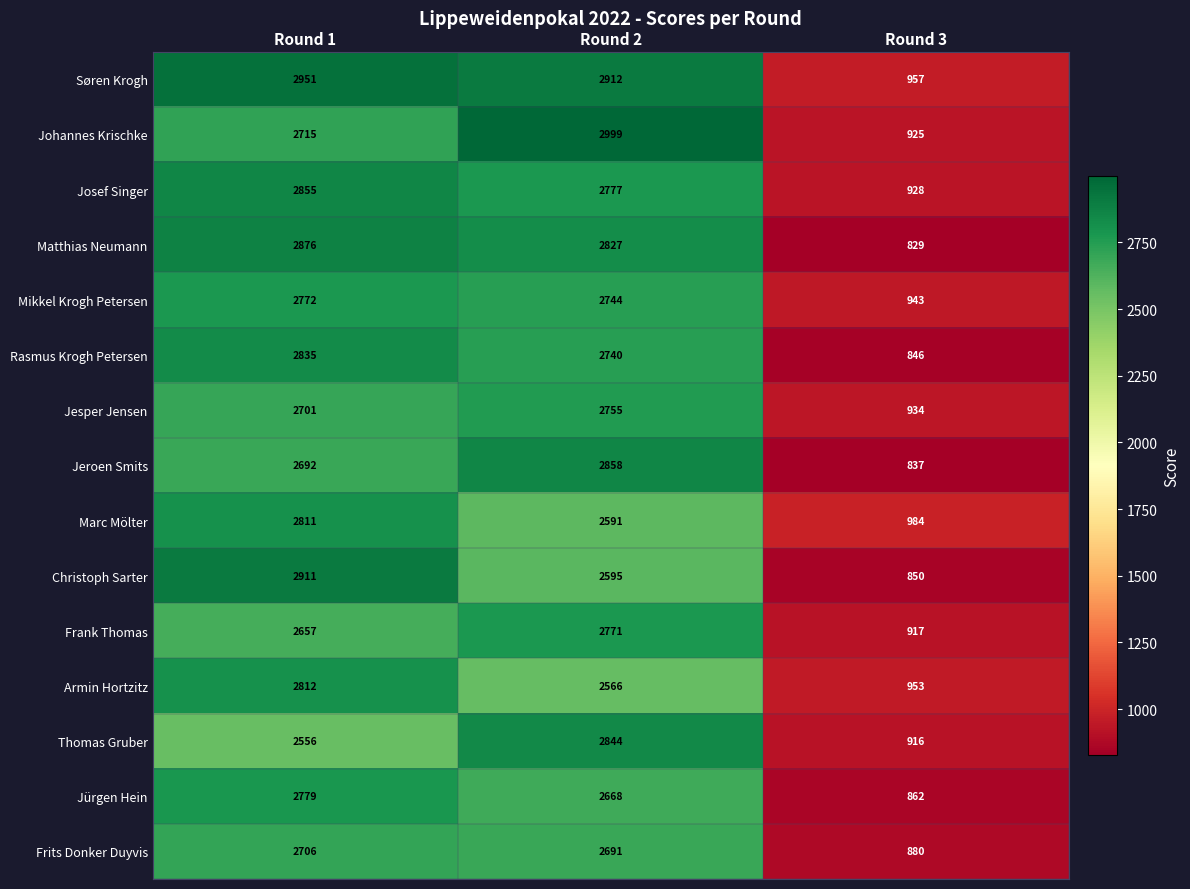

At which category does the chart reach its peak across all series?

Round 2